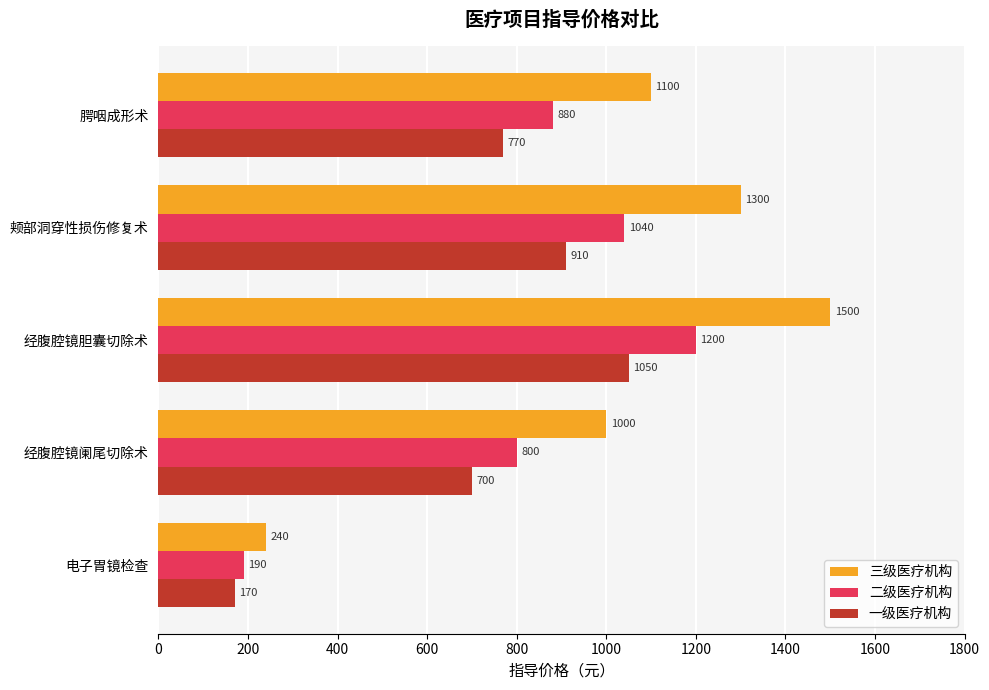

What value does the 一级医疗机构 series have at 经腹腔镜阑尾切除术?

700